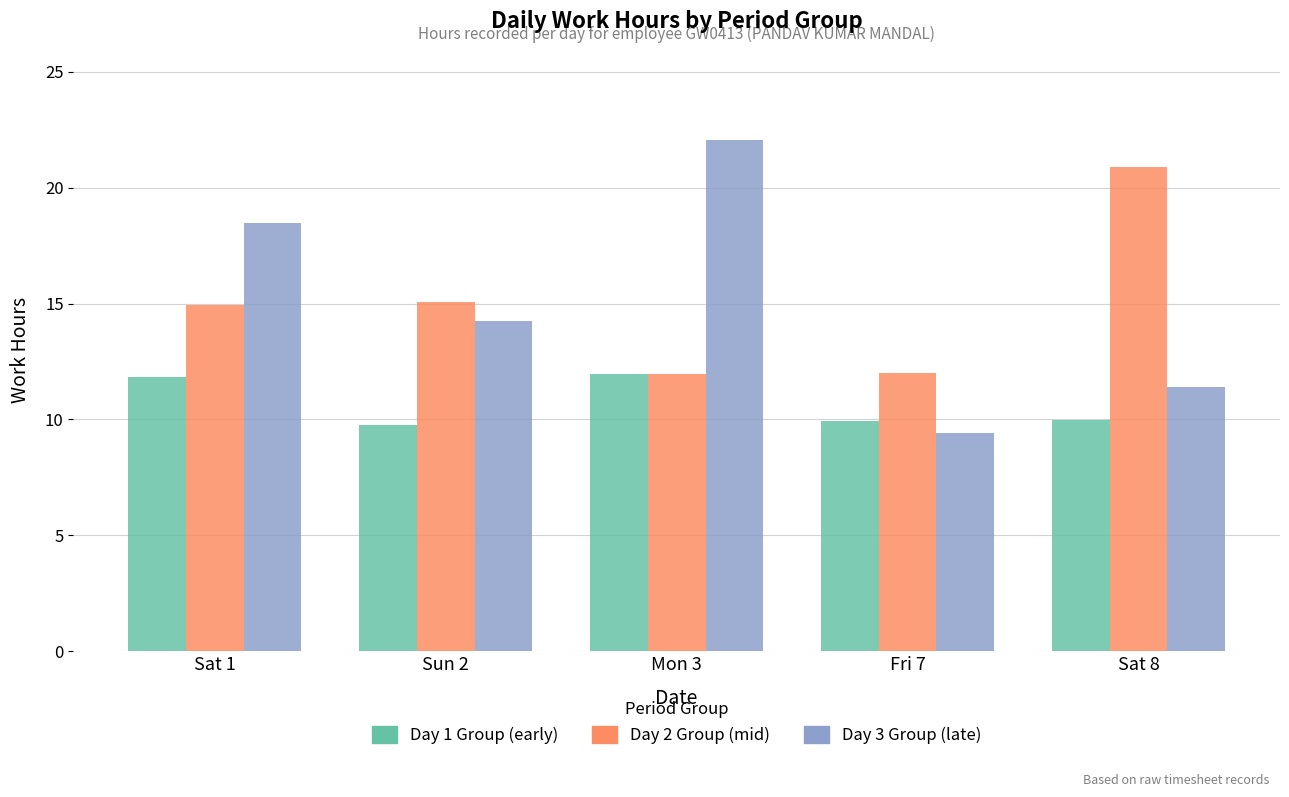

The Day 2 Group (mid) series shows 15.1 at Sun 2. True or false?

True